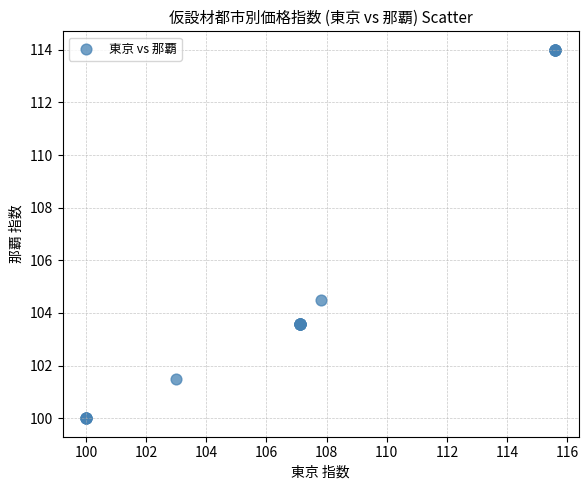

What Y value in the scatter plot is closest to 107?

104.5